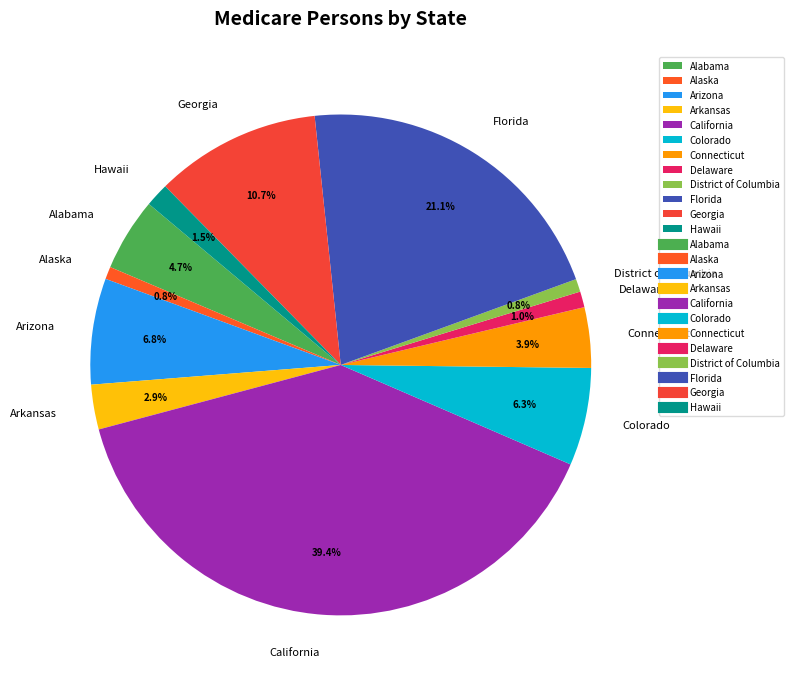

Is the sum of Hawaii and Florida greater than half?

No